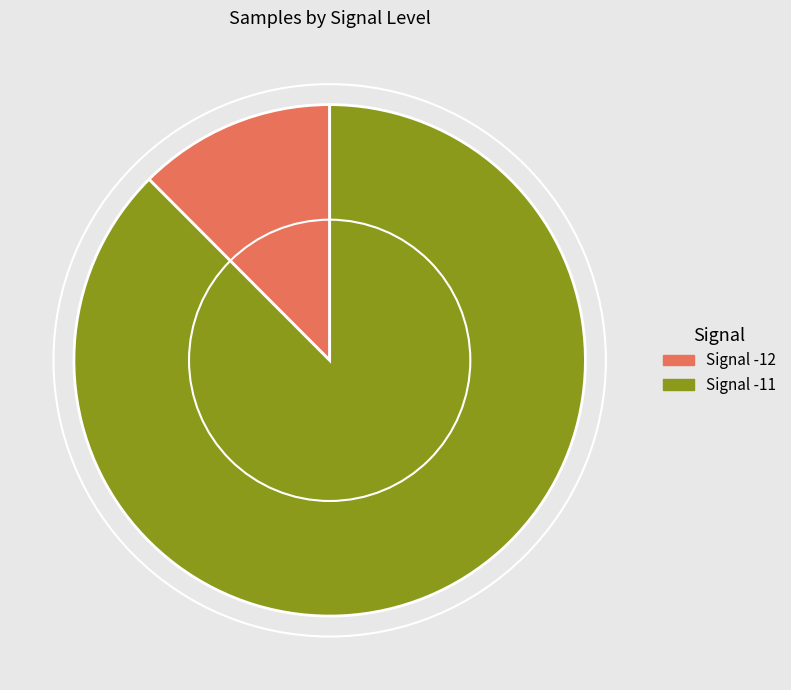

Is it true that Signal -11 is 96% of the pie?

False